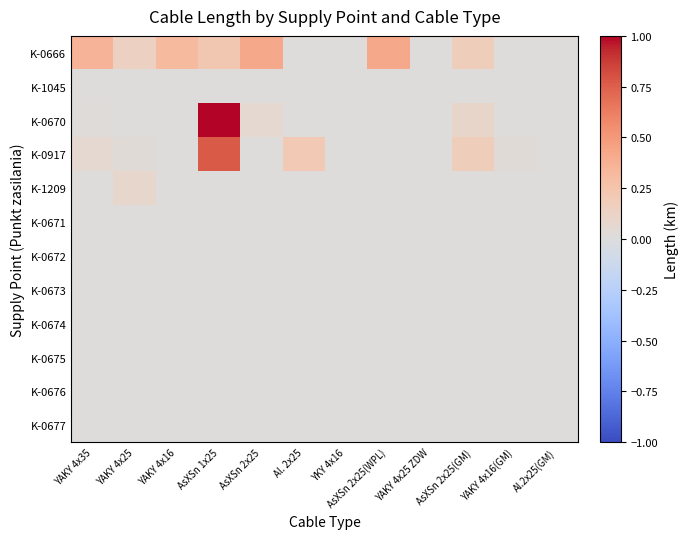

Count the number of categories in the chart.

12